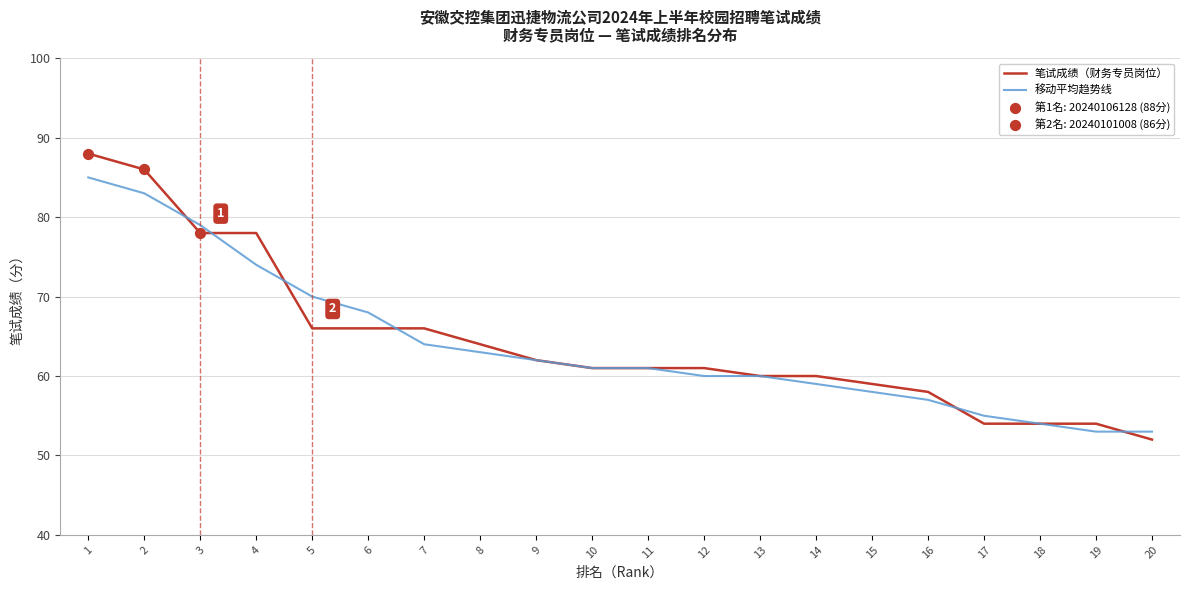

Between 7 and 11, which series saw the biggest shift?

笔试成绩（财务专员岗位）